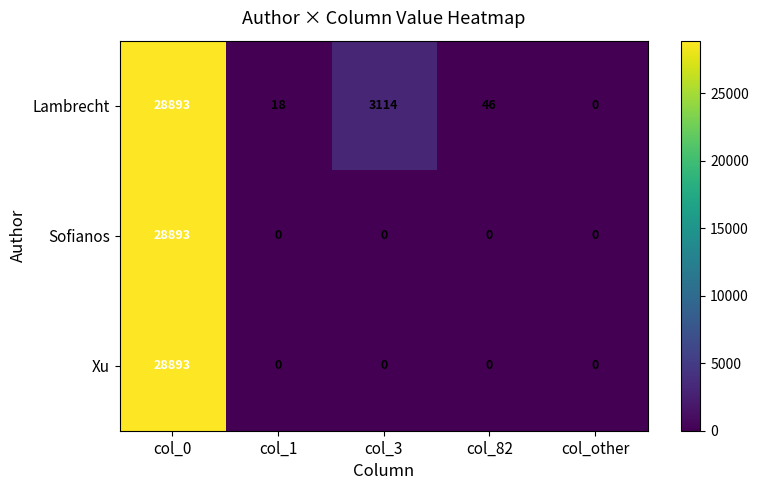

Reading left to right, extract all data points from this chart.

Lambrecht: 28893	18	3114	46	0
Sofianos: 28893	0	0	0	0
Xu: 28893	0	0	0	0